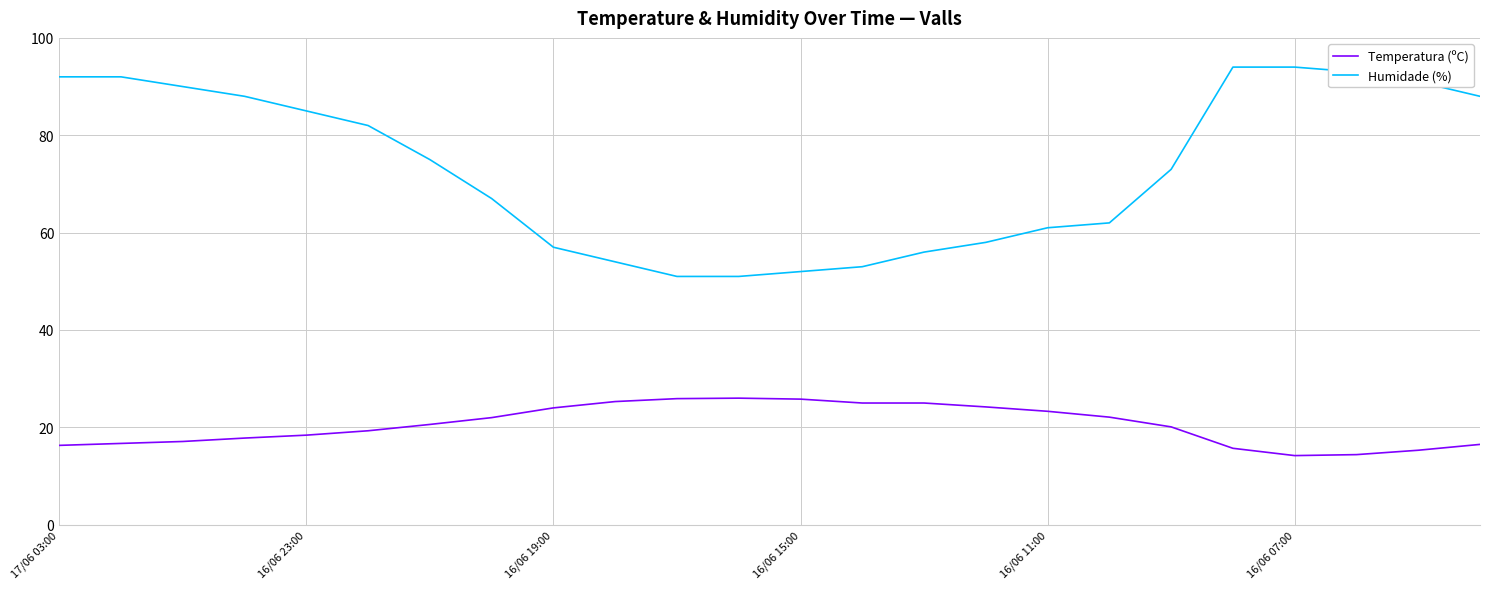

What is the sum of all Temperatura (ºC) values?

491.0